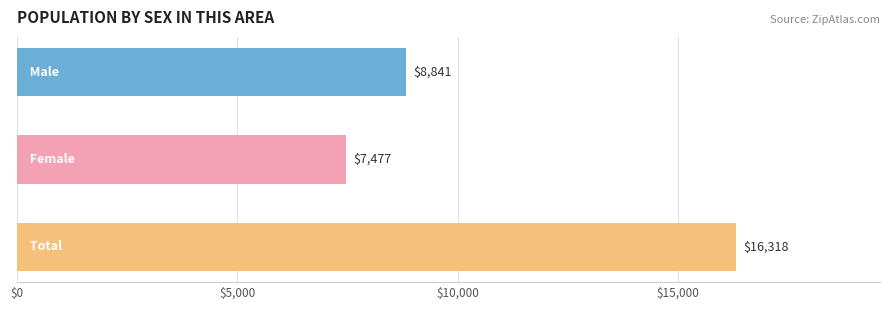

How many values are between 7477 and 16318?

3